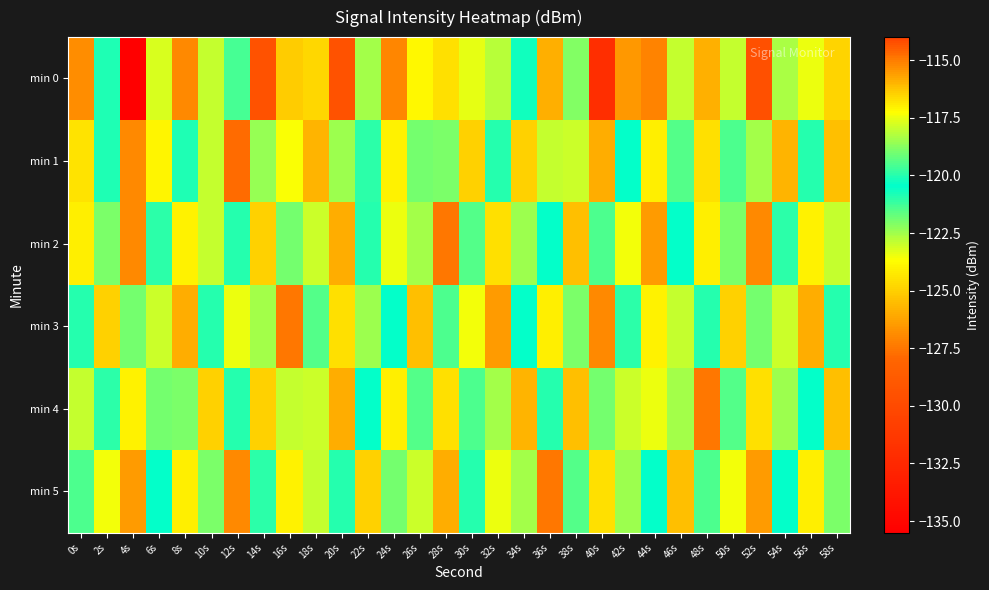

What is the total value across all series at 0s?

-714.3